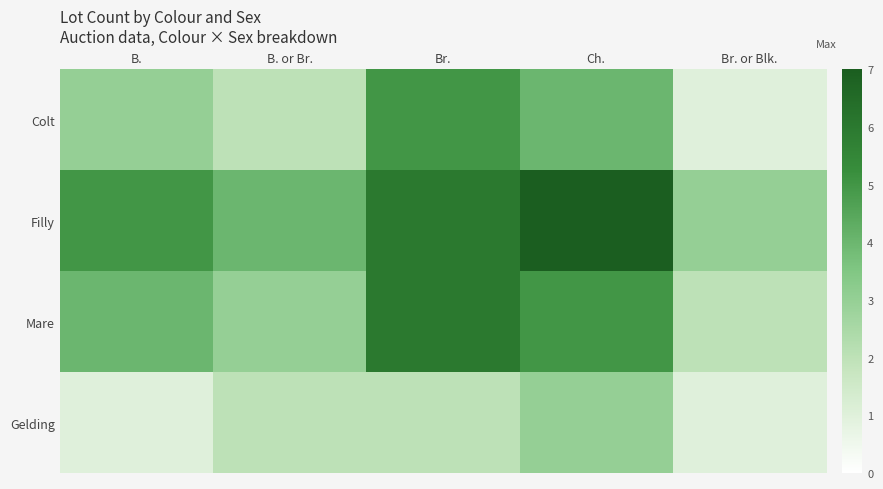

At which category is the sum across all series the highest?

Br.